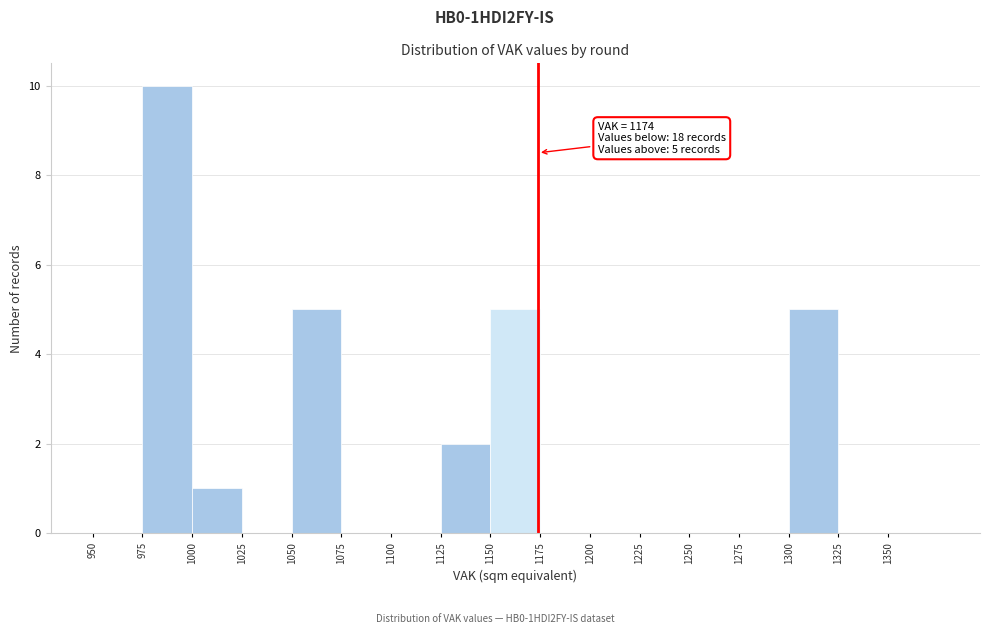

Which range on the x-axis has the tallest bar?

975 to 1000